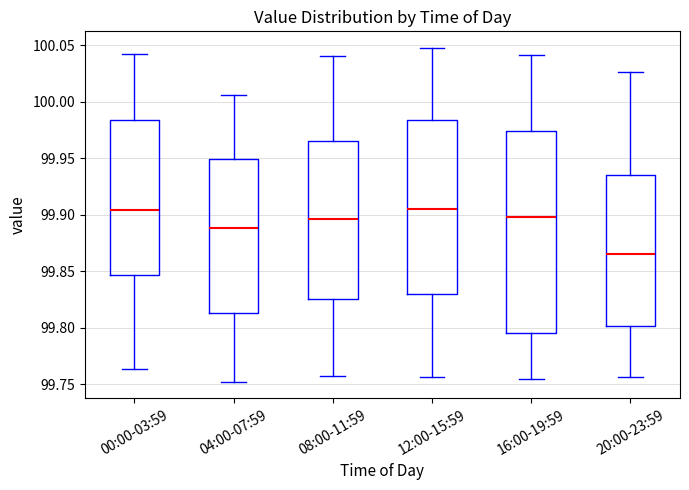

Where is the upper edge of the box for 04:00-07:59 on the y-axis? The values are not printed on the chart, so give them approximately, as read against the axis.

99.950